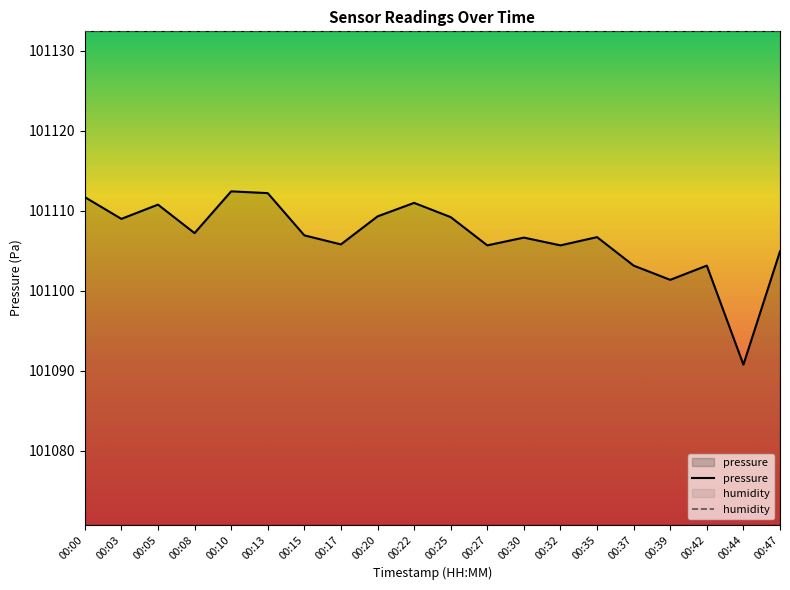

What is the difference between the maximum and minimum values?

21.7